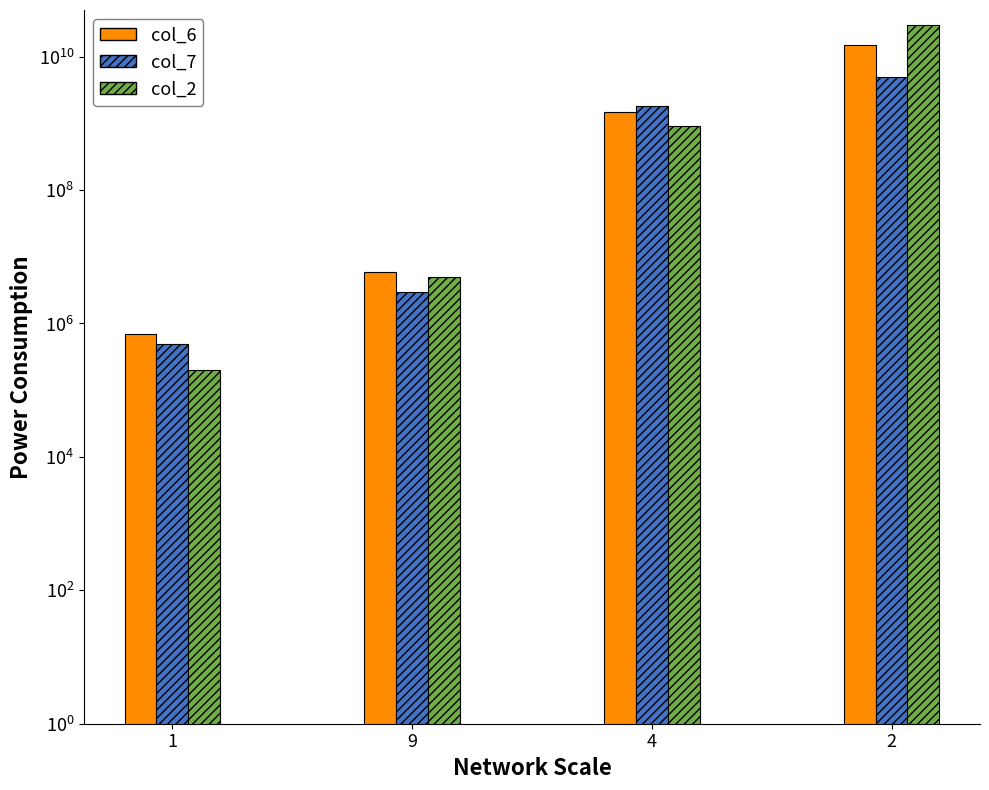

Between 1 and 2, which series saw the biggest shift?

col_2